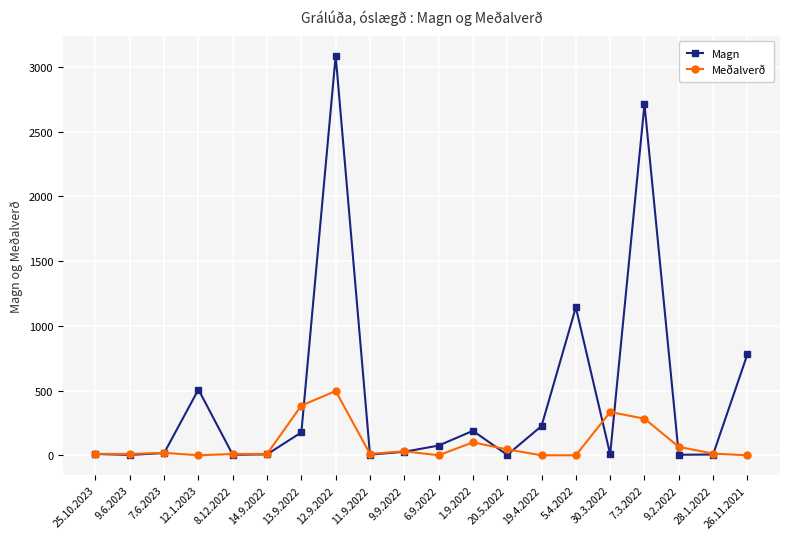

What position from the right is 28.1.2022?

2